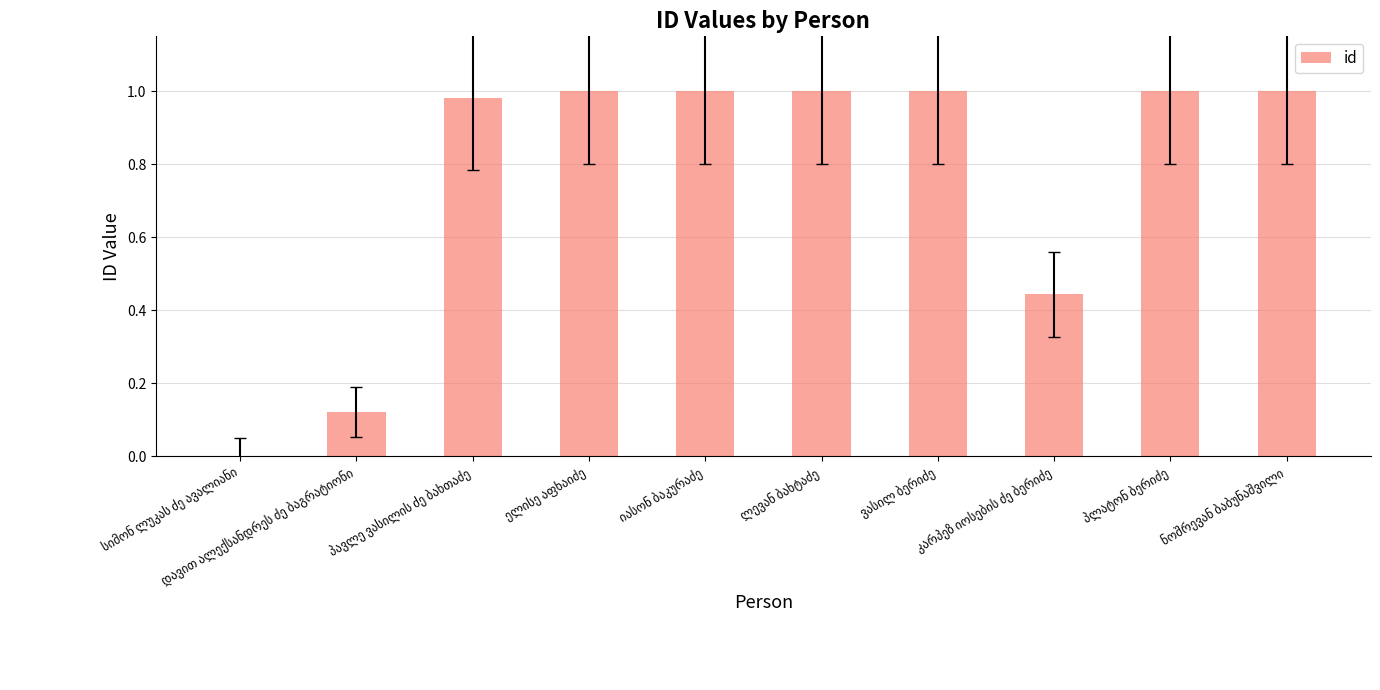

What is the sum of all values?

7.5